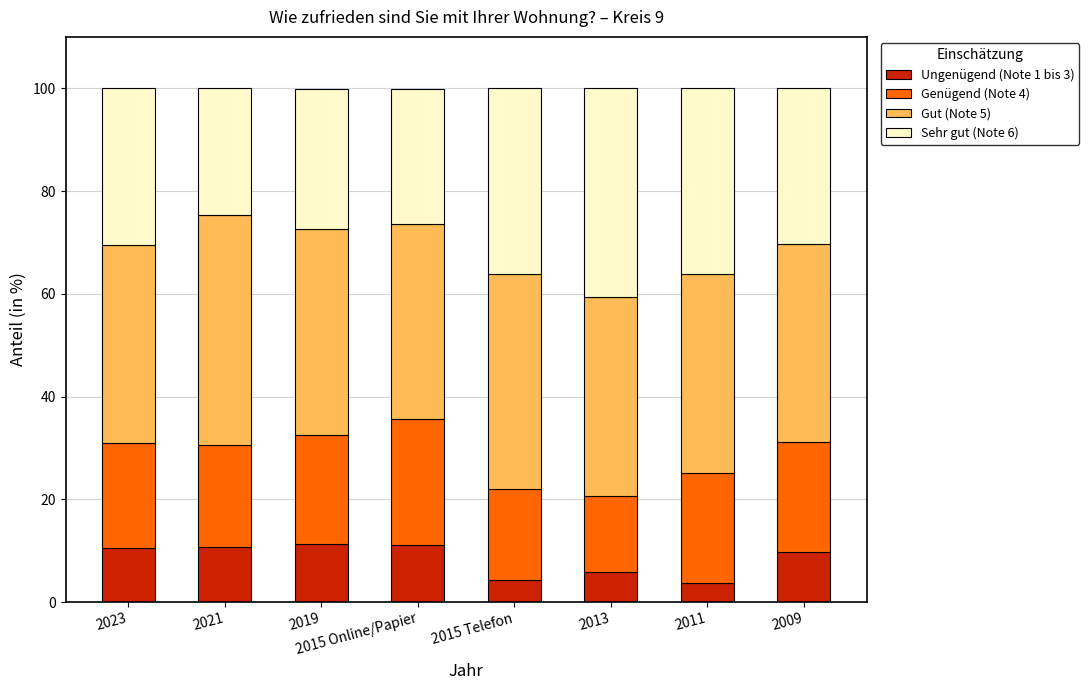

What is the total value across all series at 2021?

100.0